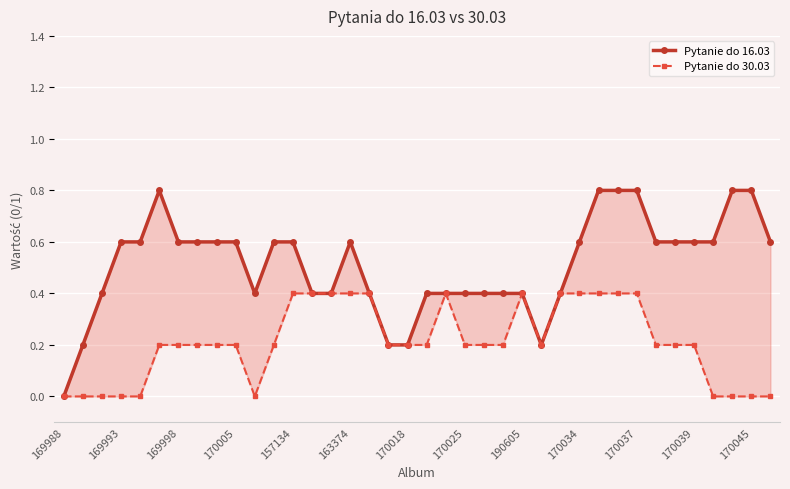

Which series has the largest range (max minus min)?

Pytanie do 16.03